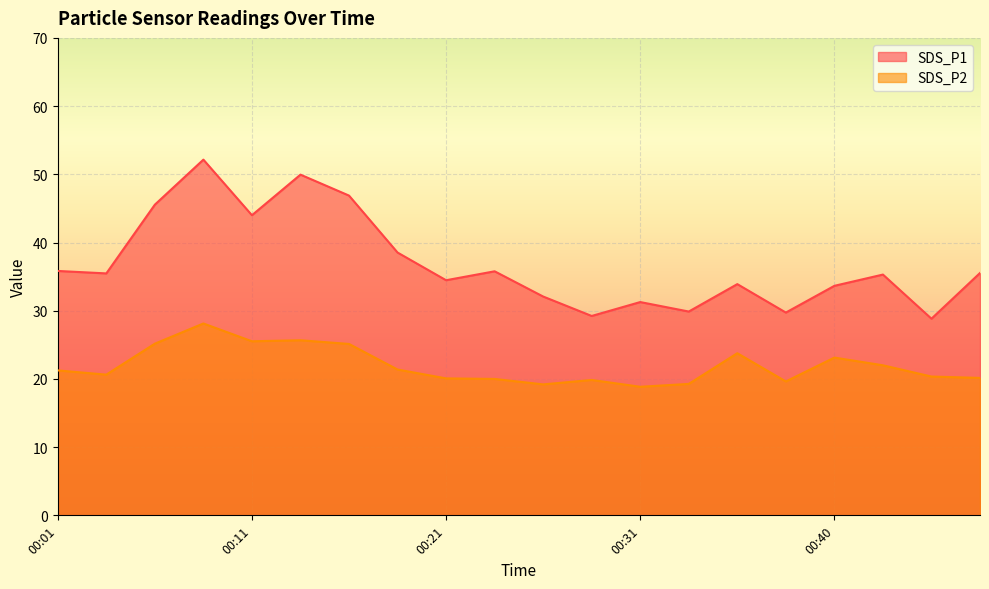

Reading right to left, list all the values displayed in this chart.

SDS_P1: 35.5	28.8	35.3	33.6	29.7	33.9	29.9	31.3	29.2	32.1	35.8	34.5	38.5	46.9	50.0	44.0	52.1	45.5	35.5	35.8
SDS_P2: 20.1	20.4	22.0	23.1	19.6	23.8	19.3	18.9	19.9	19.2	20.0	20.1	21.4	25.1	25.7	25.5	28.1	25.2	20.6	21.2